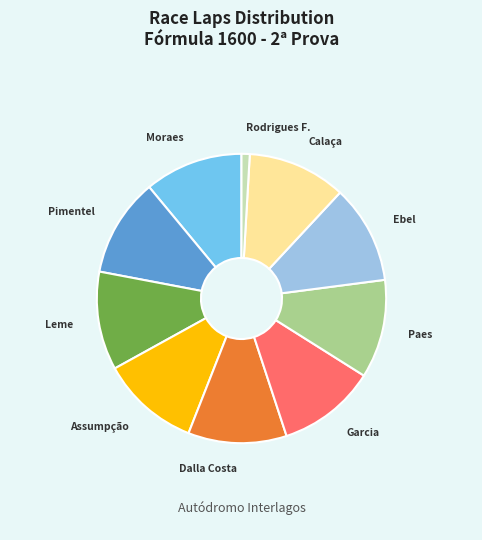

Does any single category account for the majority?

No